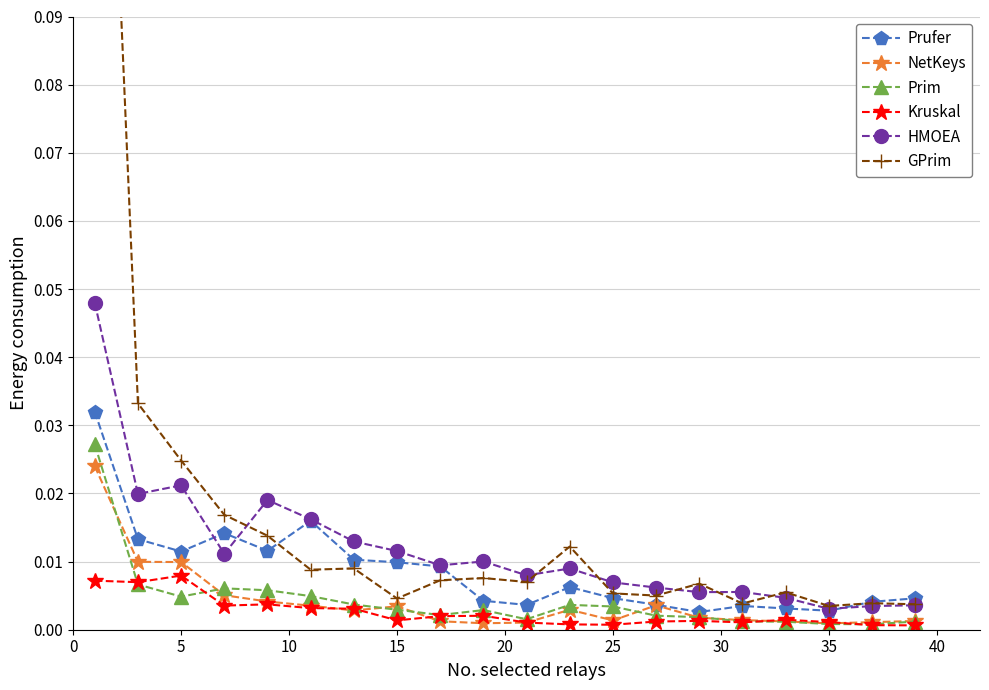

True or false: HMOEA has more than 1 interior local peaks.

True